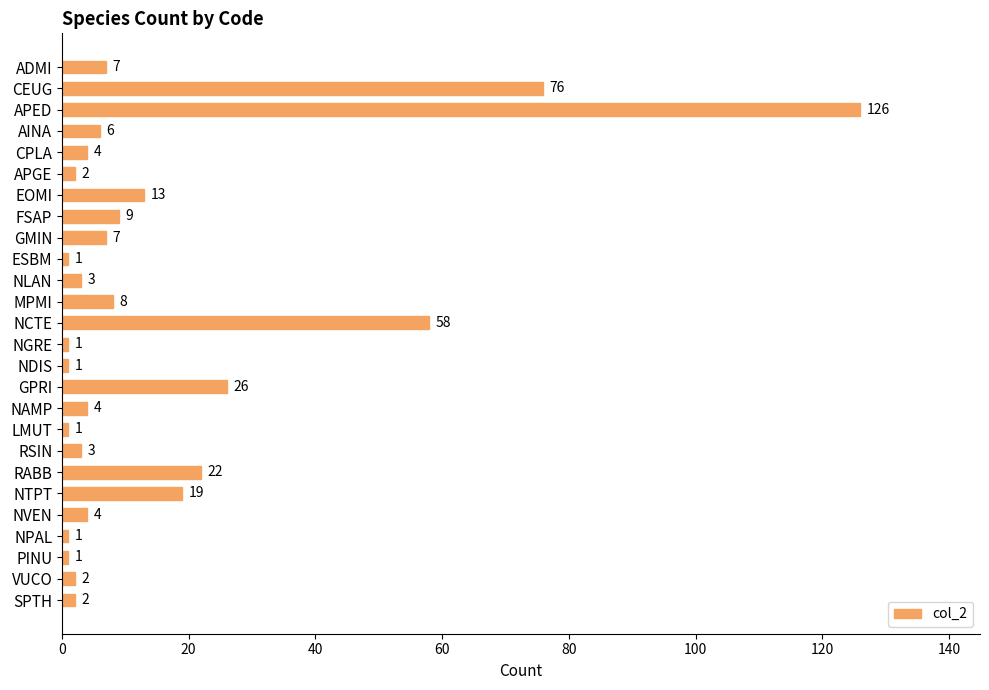

How many bars are there in total?

26